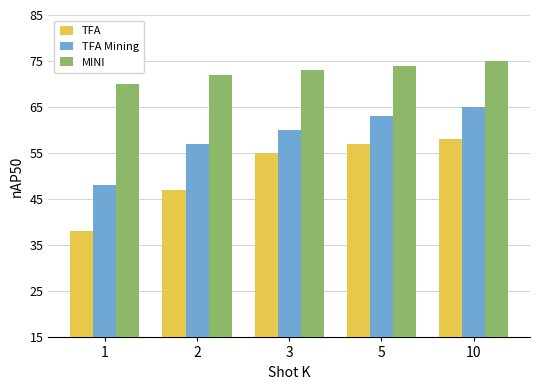

Rank the series at 3 from highest to lowest value.

MINI, TFA Mining, TFA